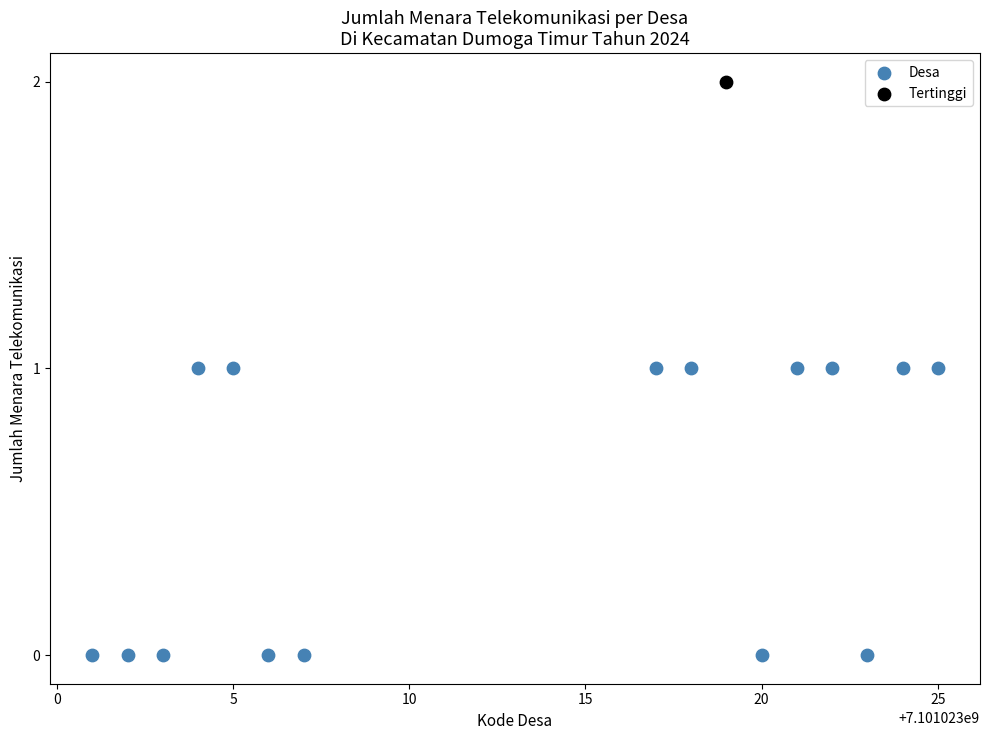

What are all the series names shown in the legend?

Desa, Tertinggi